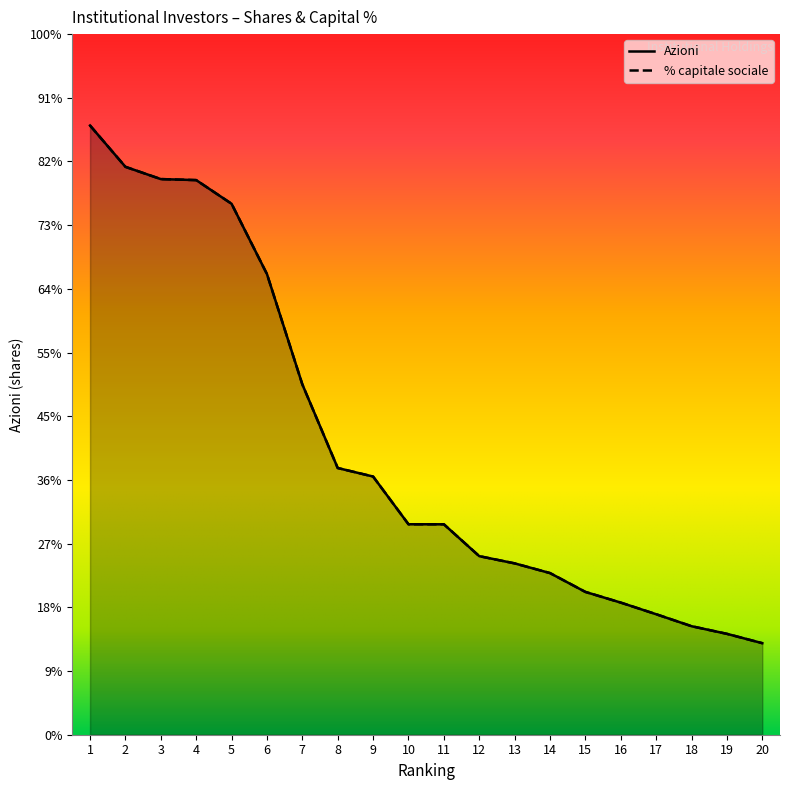

Between 11 and 16, which is larger?

11